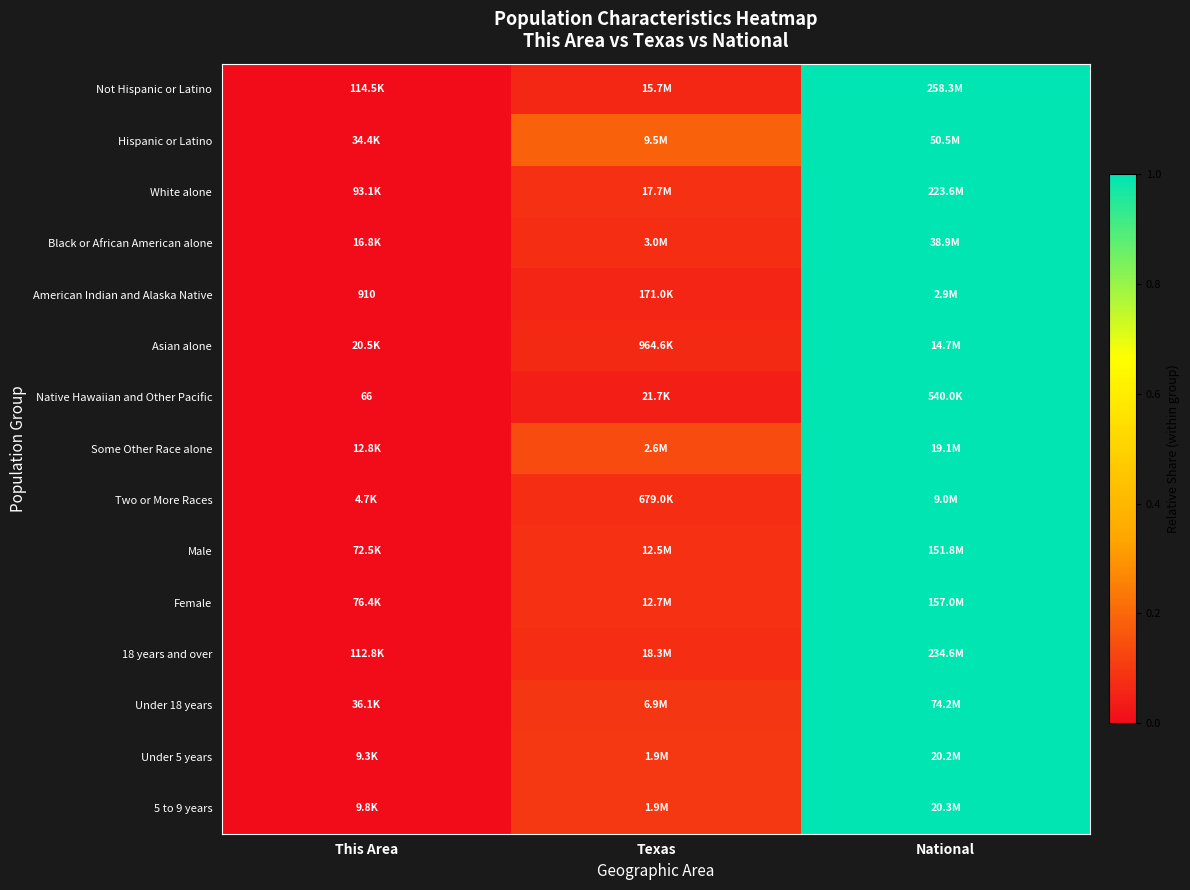

At which category does the chart reach its minimum across all series?

This Area